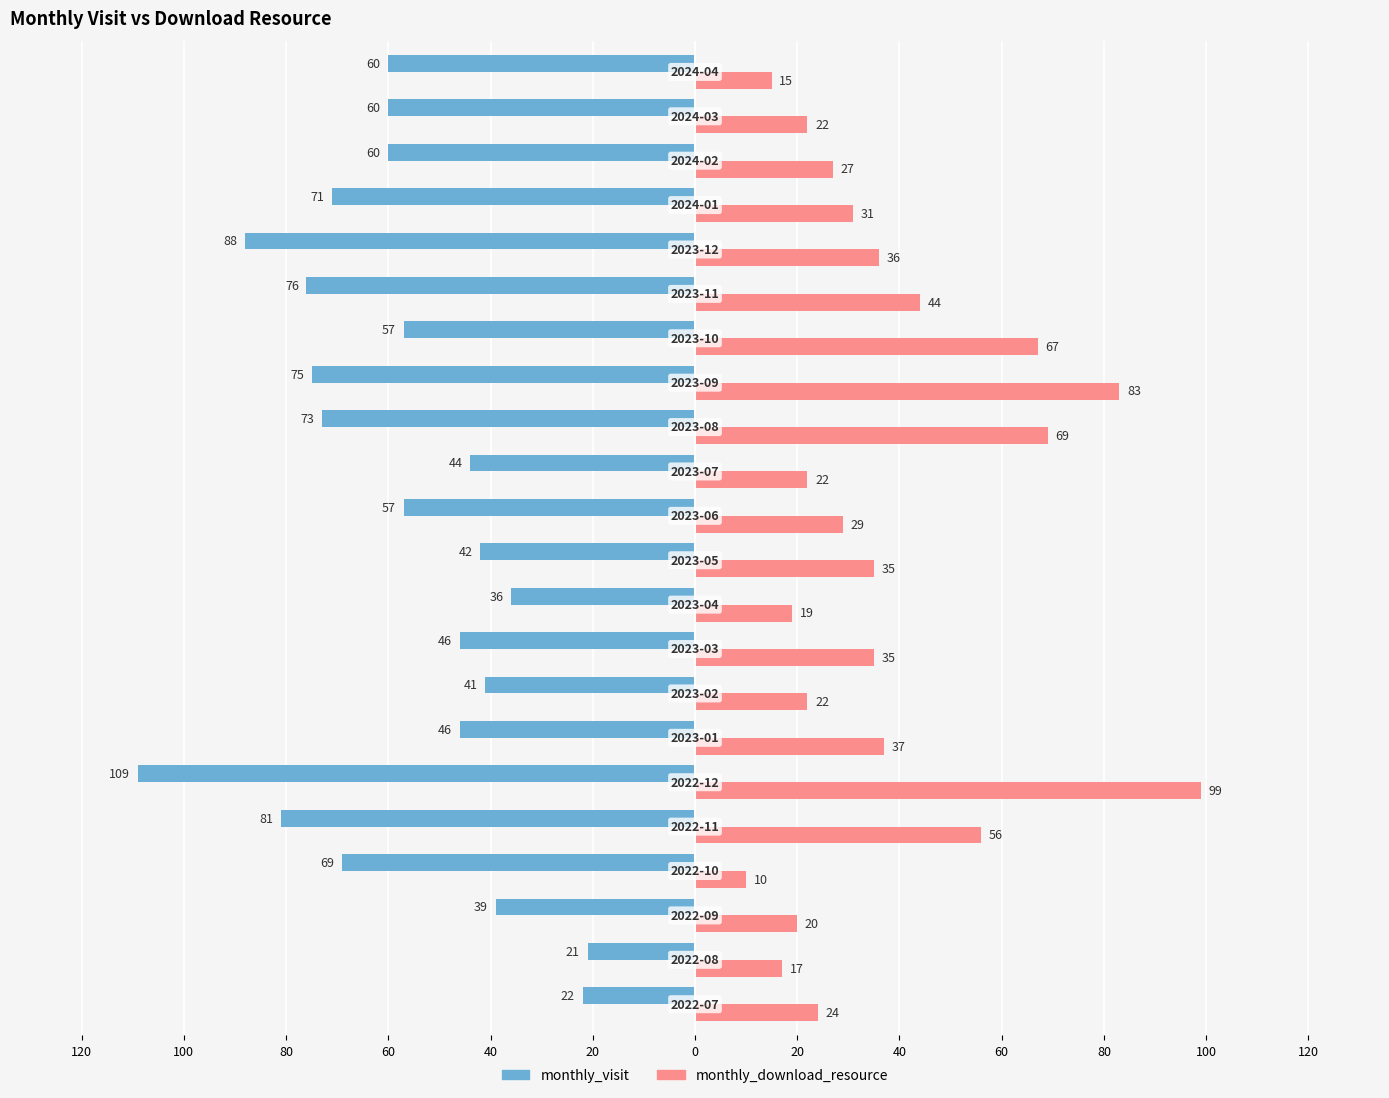

What are all the series names shown in the legend?

monthly_visit, monthly_download_resource